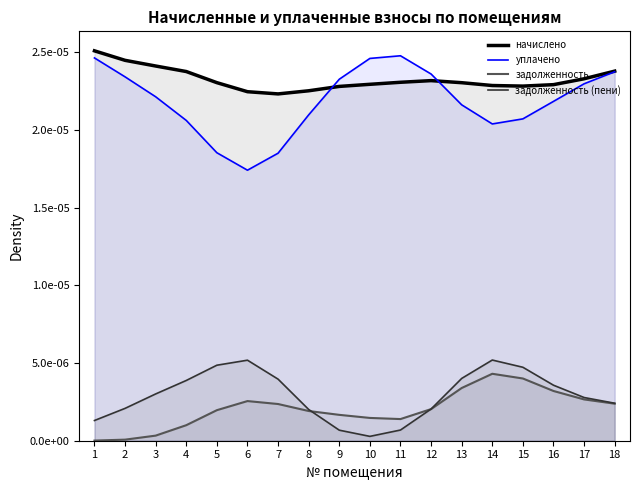

List the labels in order of задолженность value, largest first.

14, 15, 13, 16, 17, 6, 18, 7, 12, 5, 8, 9, 10, 11, 4, 3, 2, 1